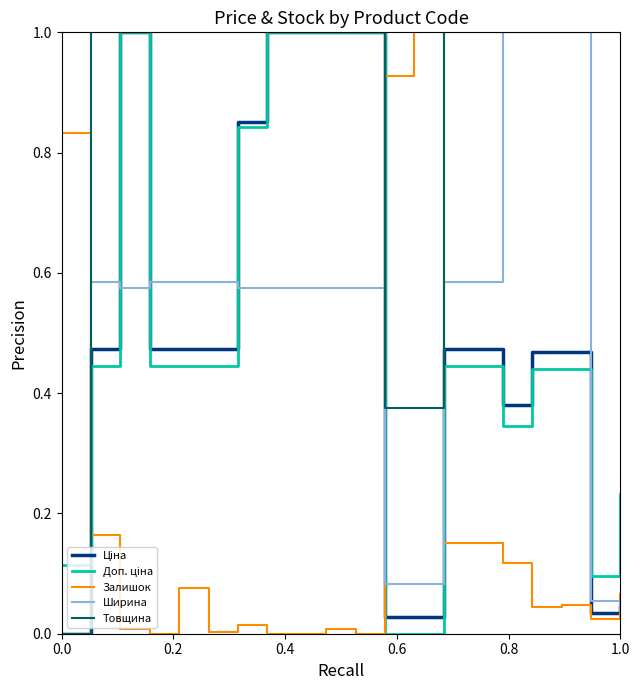

What is the maximum value shown in the chart?

1.0